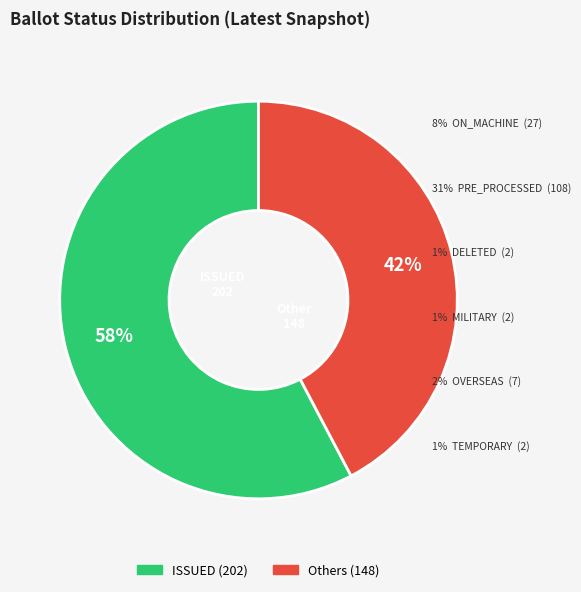

How many segments does this pie chart have?

2